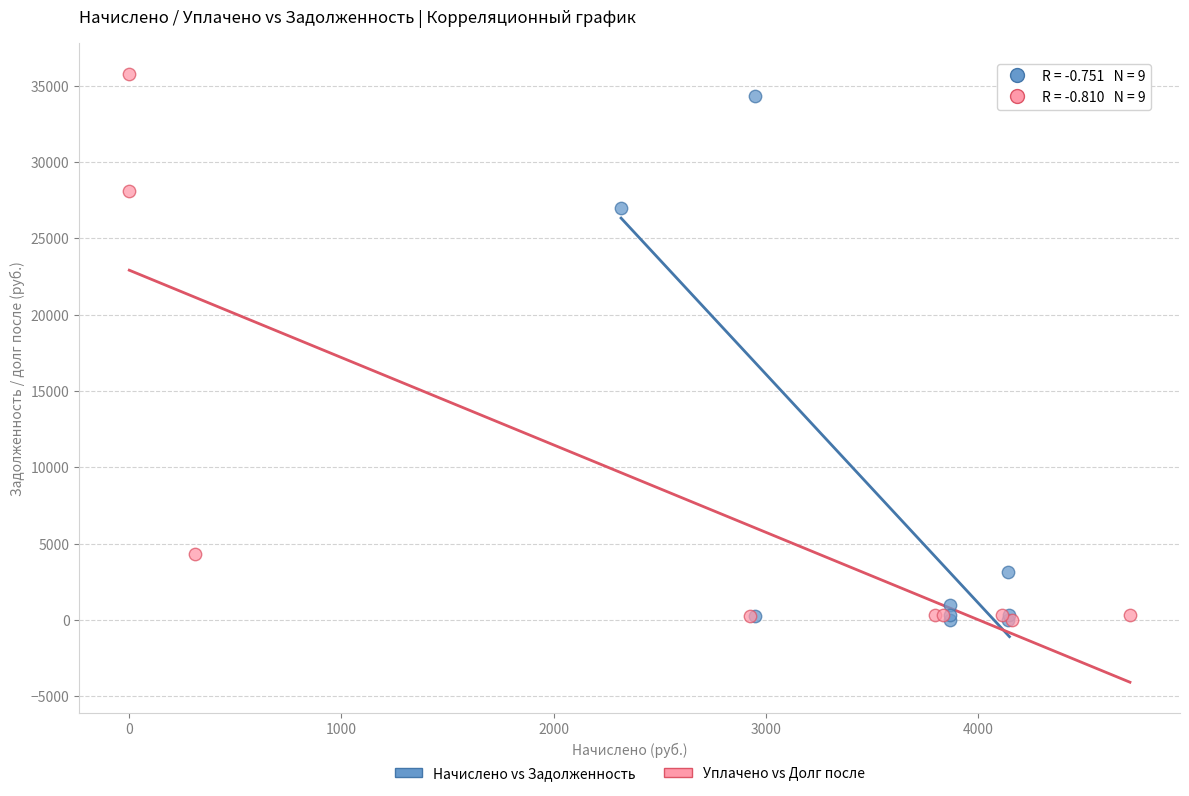

Which series has the largest Y range (max minus min)?

Уплачено vs Долг после